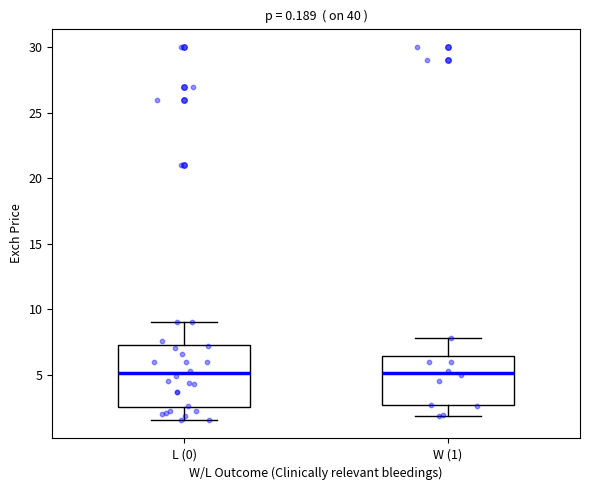

Where is the lower edge of the box for L (0) on the y-axis? The values are not printed on the chart, so give them approximately, as read against the axis.

2.5